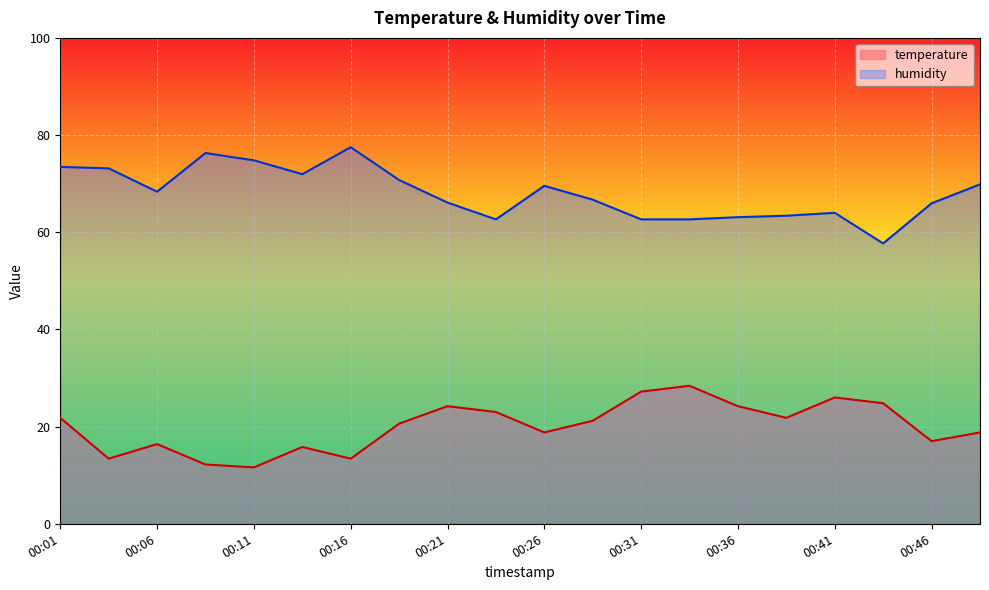

What is the spread (max minus min) of values at 00:44?

32.9